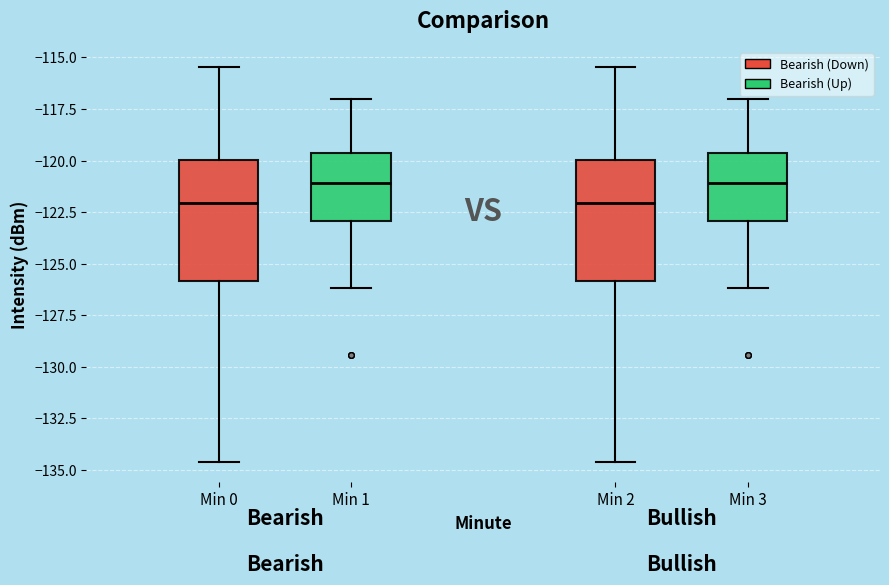

Reading left to right, read every box against the y-axis: the position of its median line, the range the box covers, and the ends of its whiskers. The values are not printed on the chart, so give them approximately, as read against the axis.

Min 0: median -122.0, box -126.0 to -120.0, whiskers -134.5 to -115.5
Min 1: median -121.0, box -123.0 to -119.5, whiskers -126.0 to -117.0
Min 2: median -122.0, box -126.0 to -120.0, whiskers -134.5 to -115.5
Min 3: median -121.0, box -123.0 to -119.5, whiskers -126.0 to -117.0